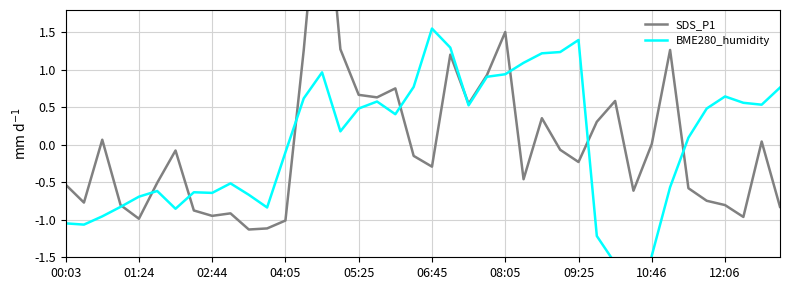

How many lines are shown in the chart?

2